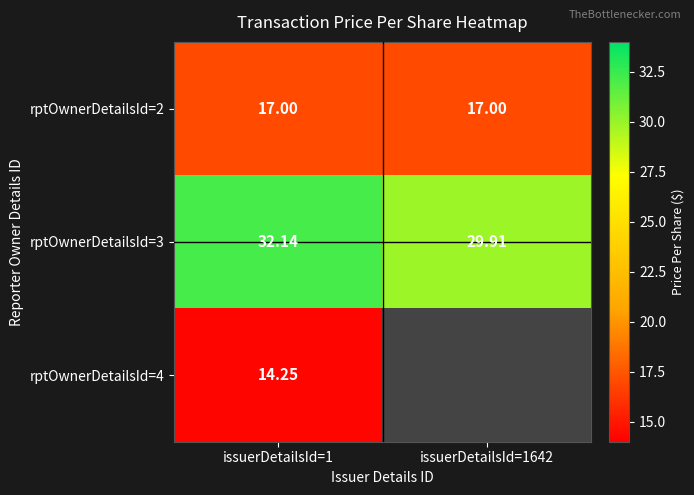

How many data points in rptOwnerDetailsId=3 are less than 32?

1